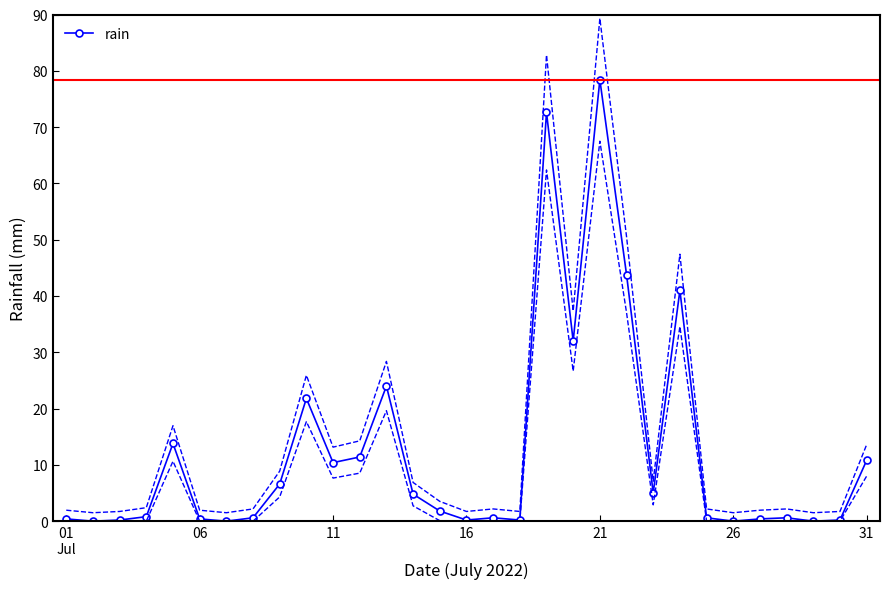

How many values are above zero?

27